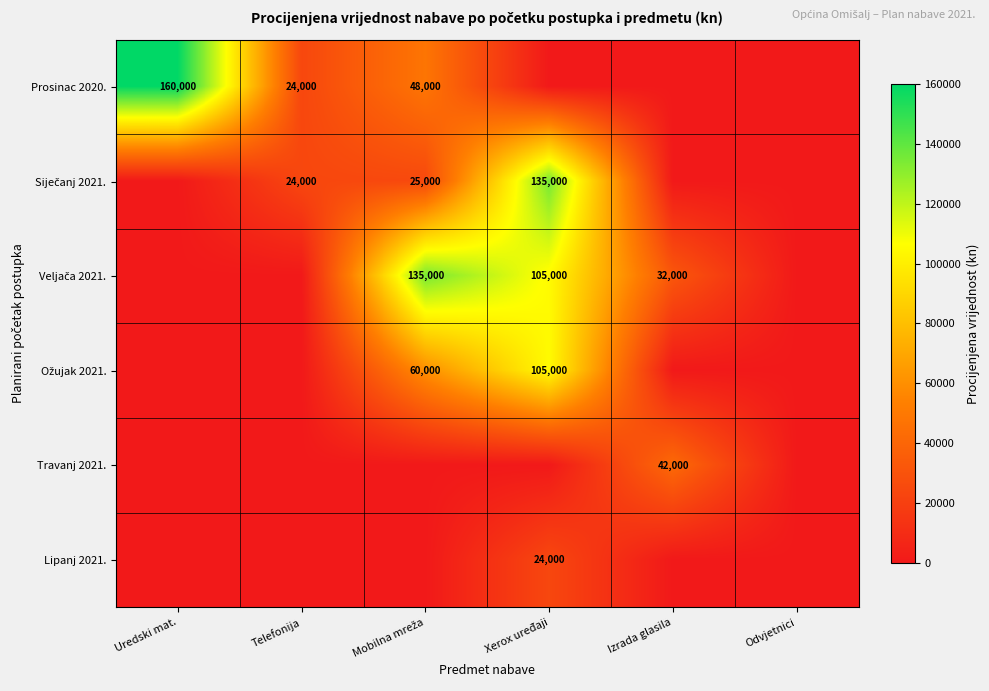

Is it true that Travanj 2021. equals 64118 at Izrada glasila?

False